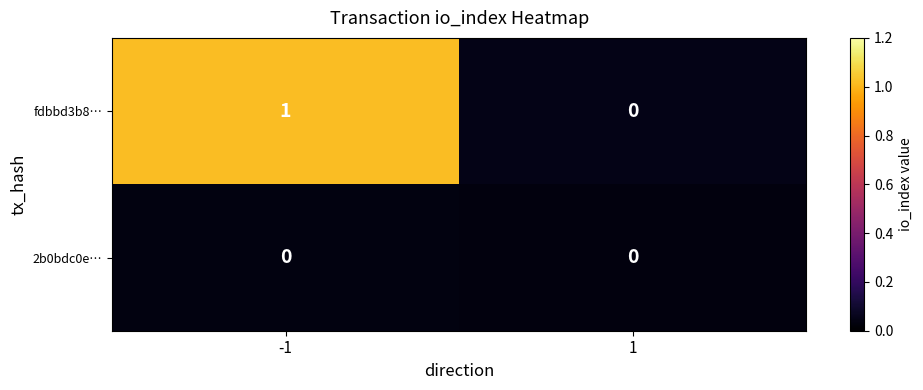

Is the value of fdbbd3b8… at -1 greater than the value of 2b0bdc0e… at -1?

Yes